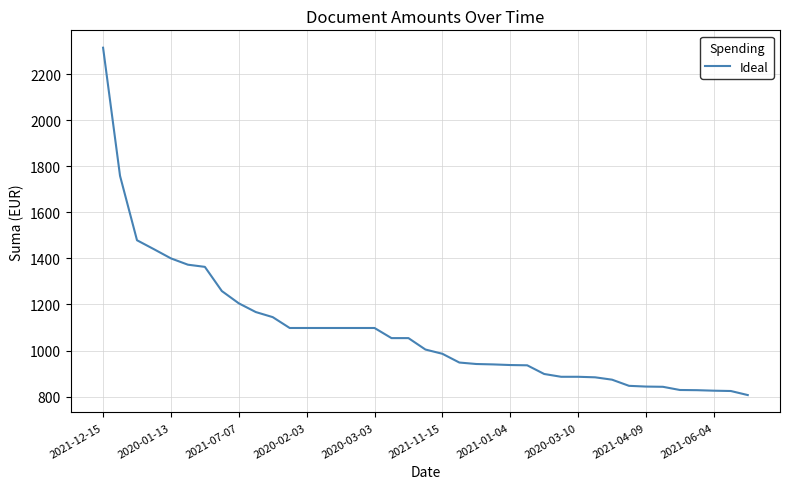

What is the smallest value displayed?

806.8